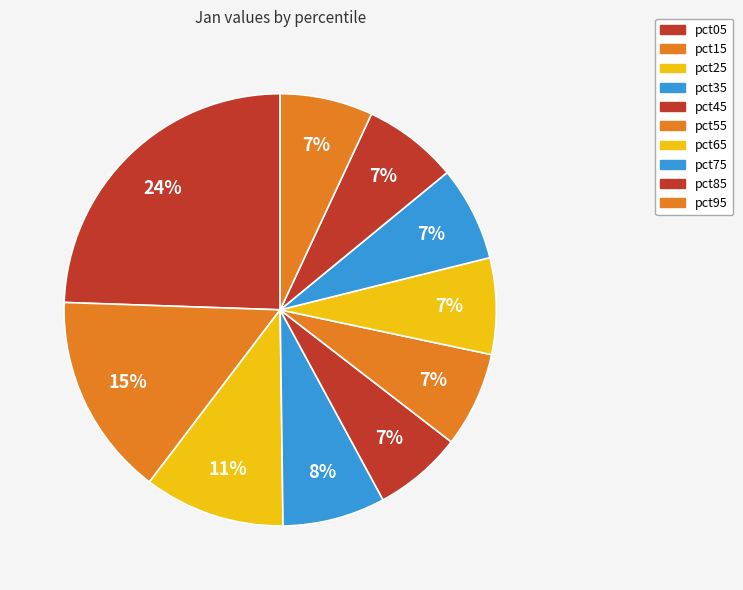

How many segments does this pie chart have?

10